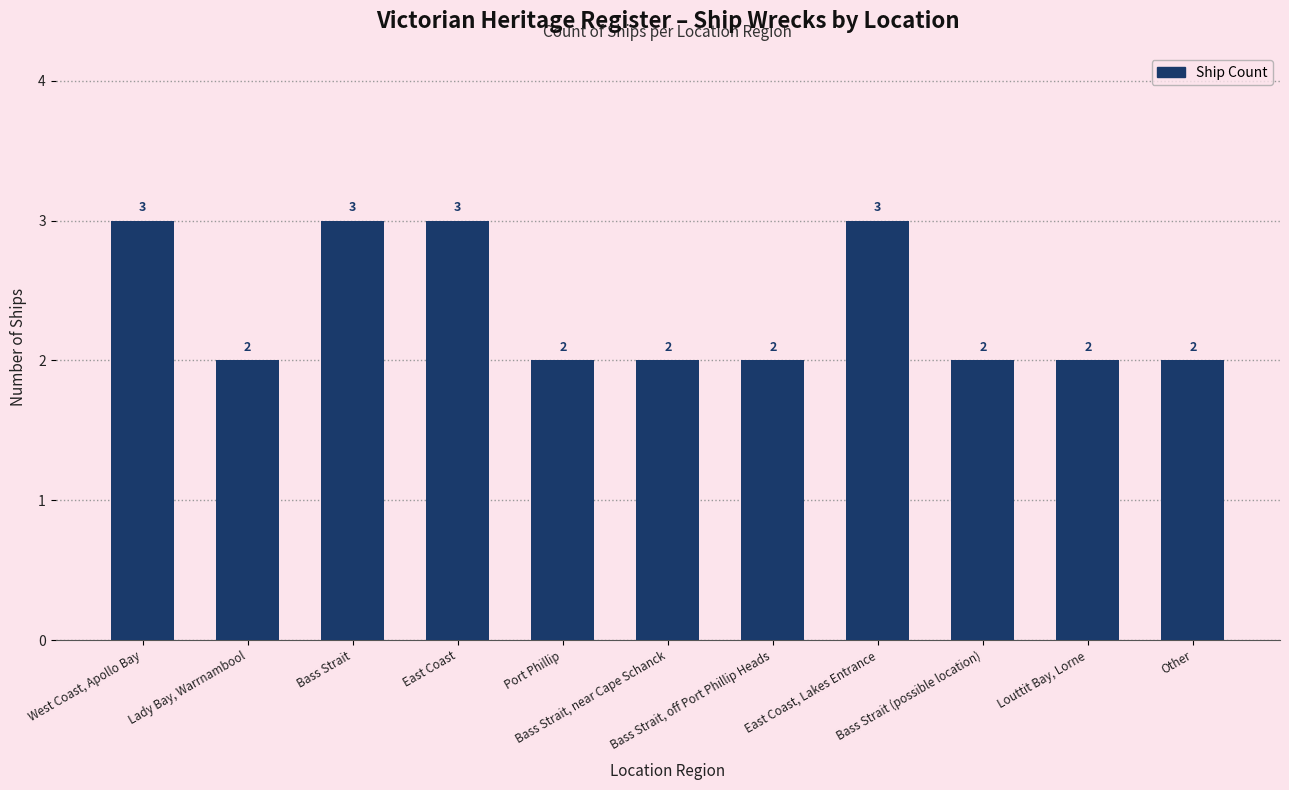

How many bars are there in total?

11